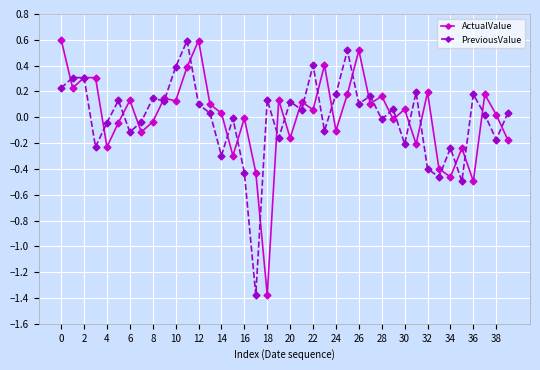

What is the value of the PreviousValue point at the 26th from the left?

0.5